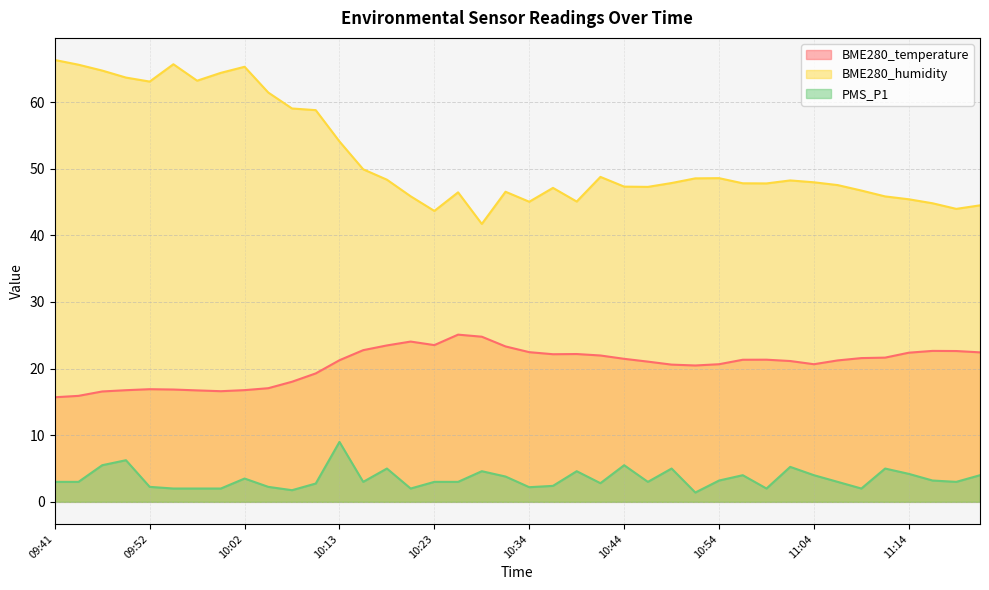

True or false: BME280_temperature and BME280_humidity intersect in this chart.

False